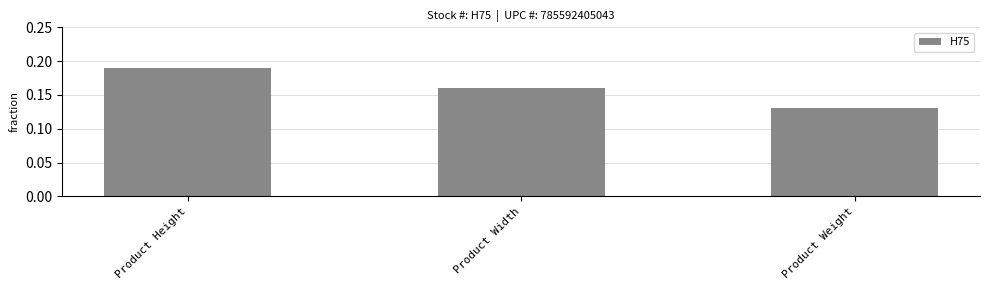

Which label corresponds to the largest value in the chart?

Product Height